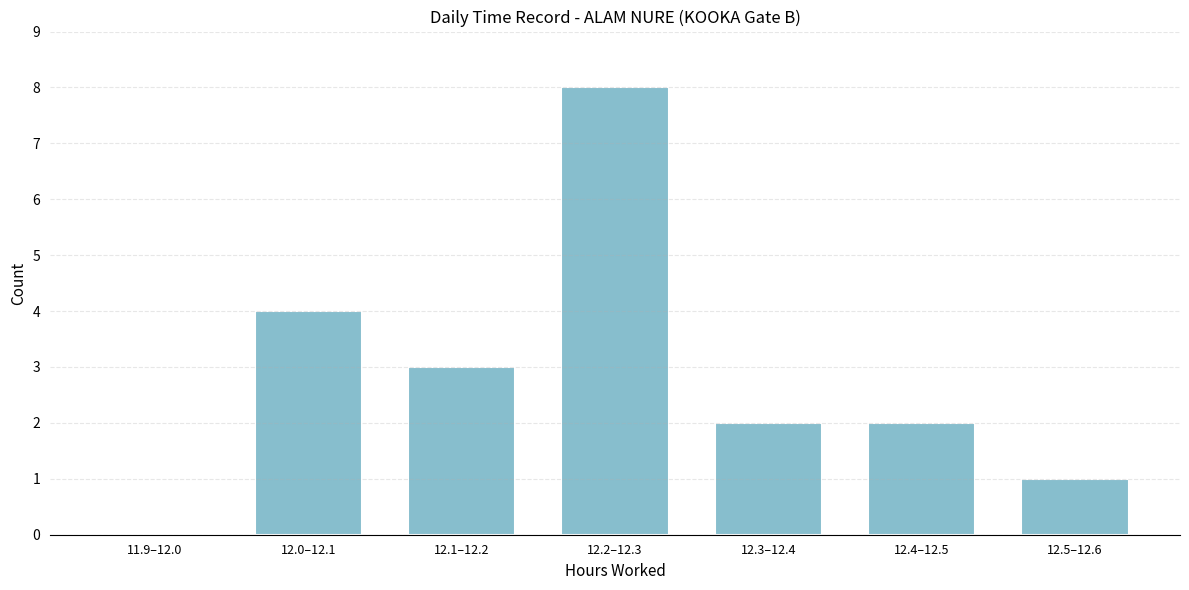

Reading left to right, list all the values displayed in this chart.

11.9–12.0=0	12.0–12.1=4	12.1–12.2=3	12.2–12.3=8	12.3–12.4=2	12.4–12.5=2	12.5–12.6=1